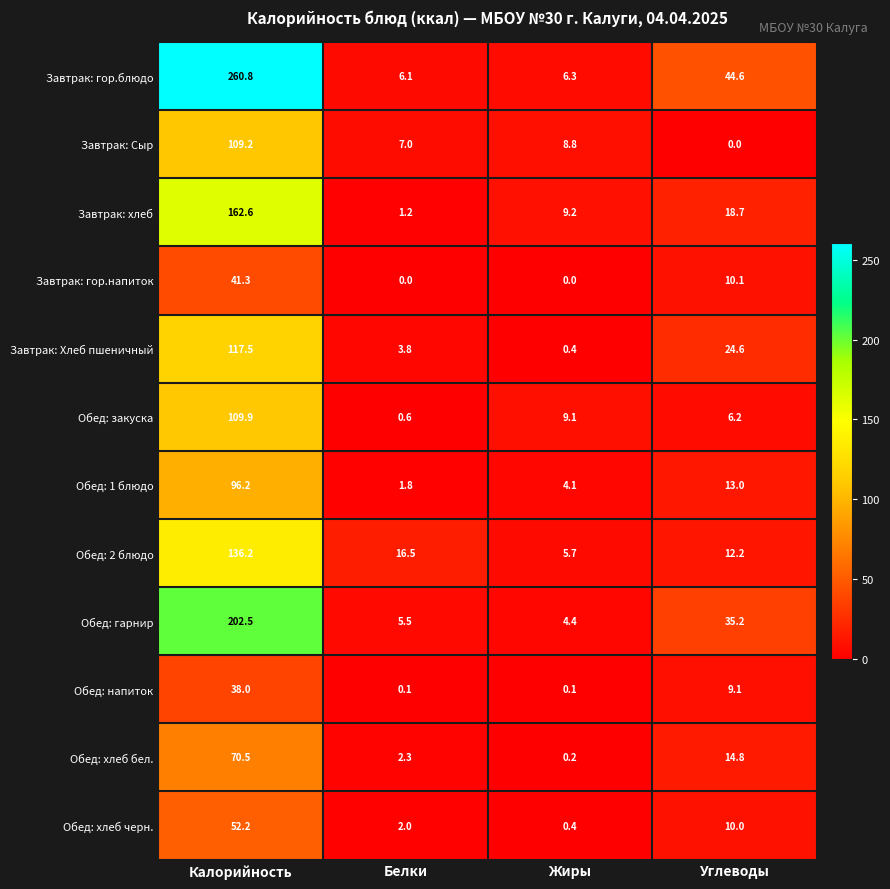

What is the spread (max minus min) of values at Углеводы?

44.6